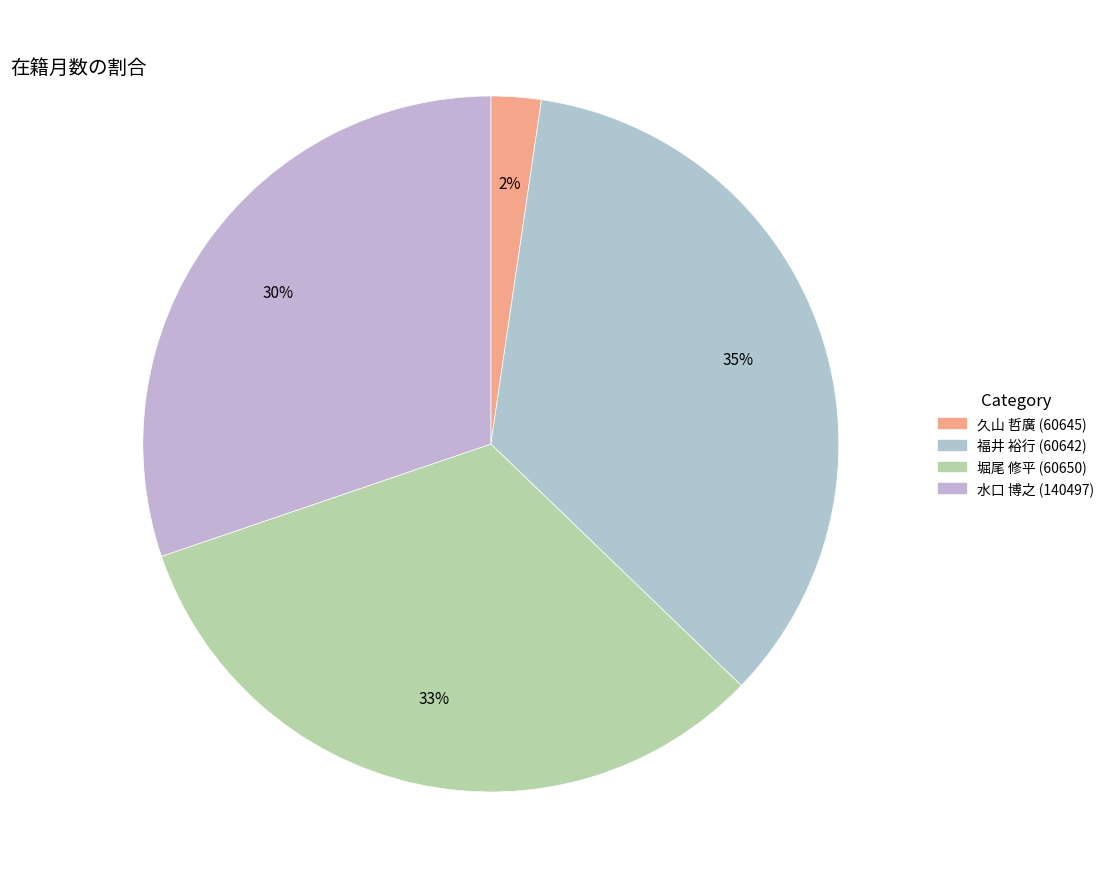

To the nearest percent, what percentage of the pie is 福井 裕行 (60642)?

35%